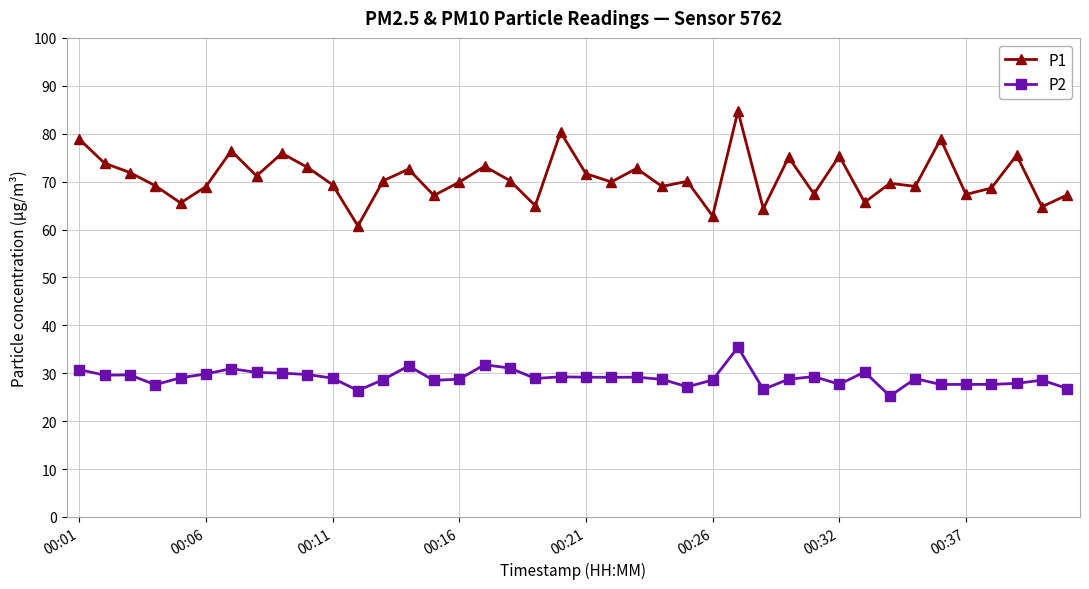

True or false: P2 has more than 2 interior local peaks.

True